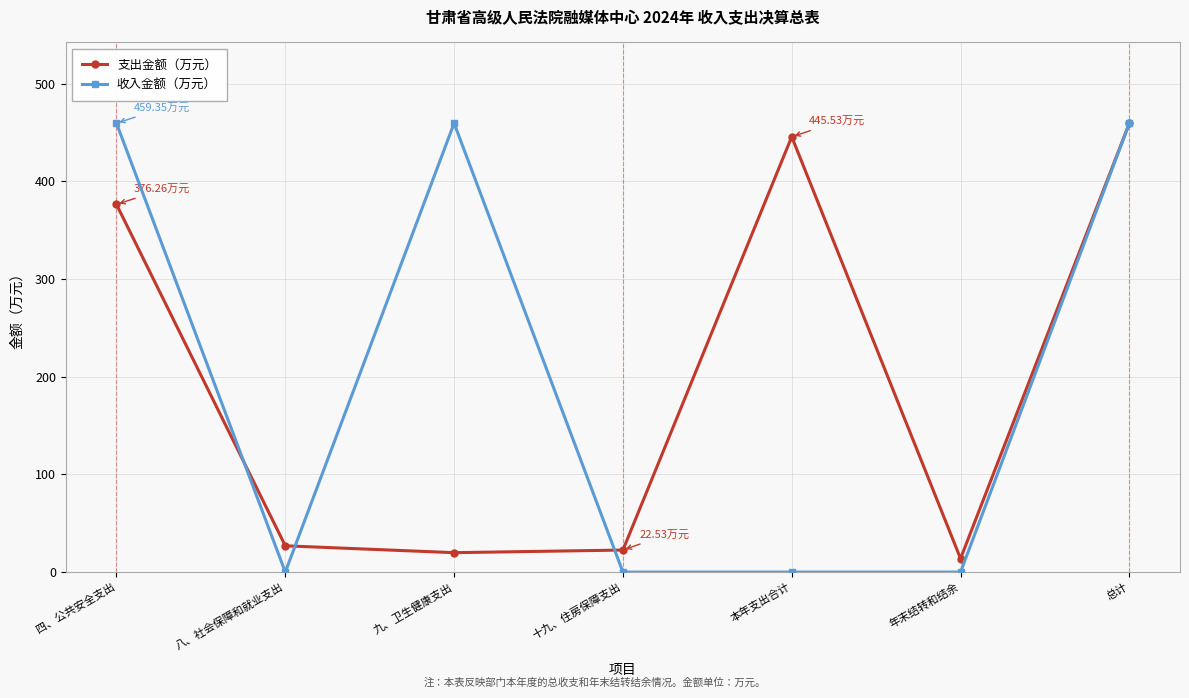

How many distinct data groups are displayed?

2